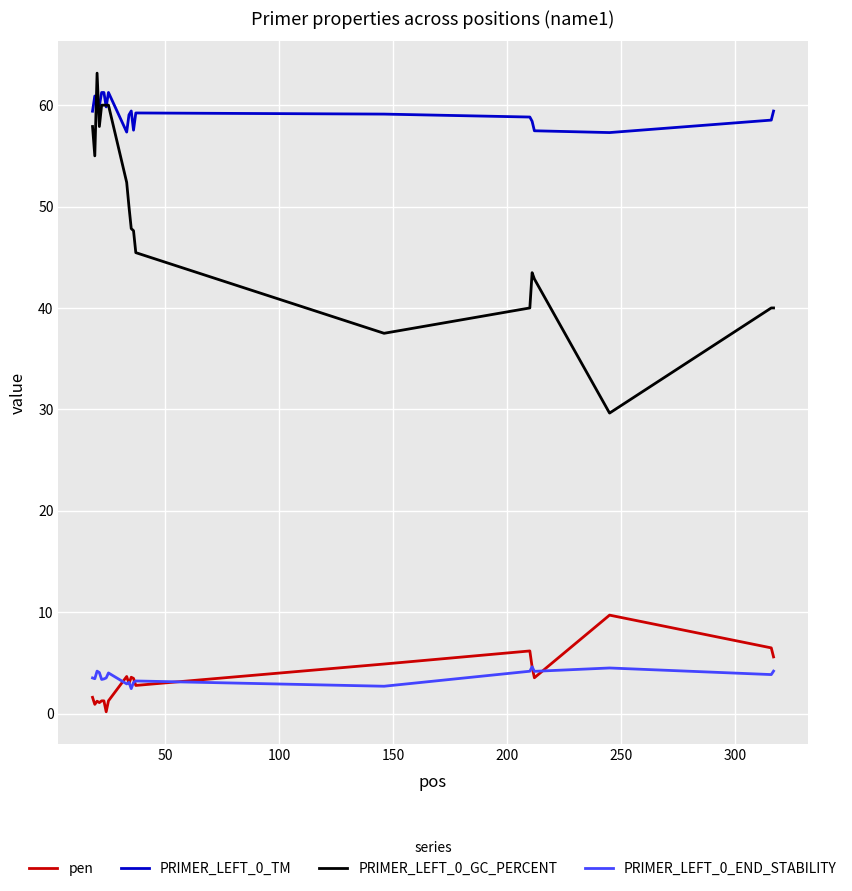

True or false: pen and PRIMER_LEFT_0_GC_PERCENT cross at least once.

False